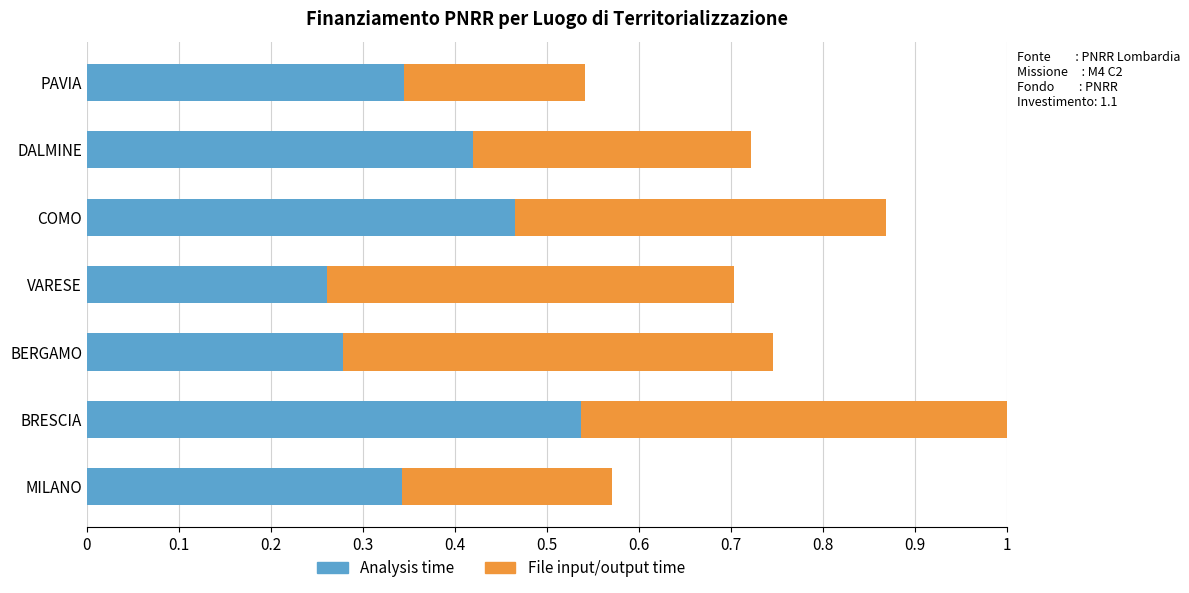

What is the sum of all Analysis time values?

2.6